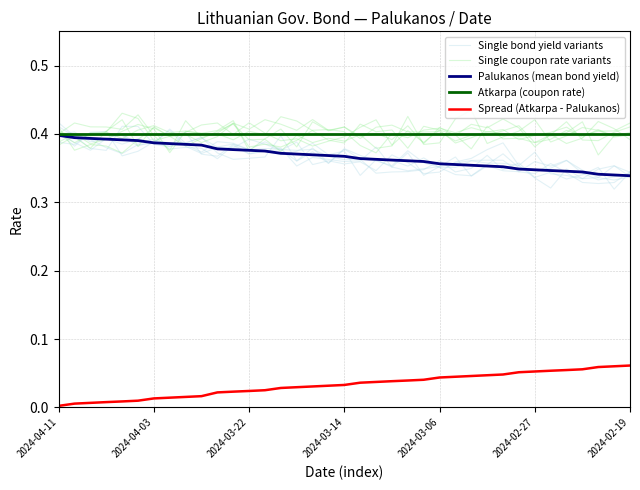

The Single coupon rate variants series shows 0.4 at 10. True or false?

True